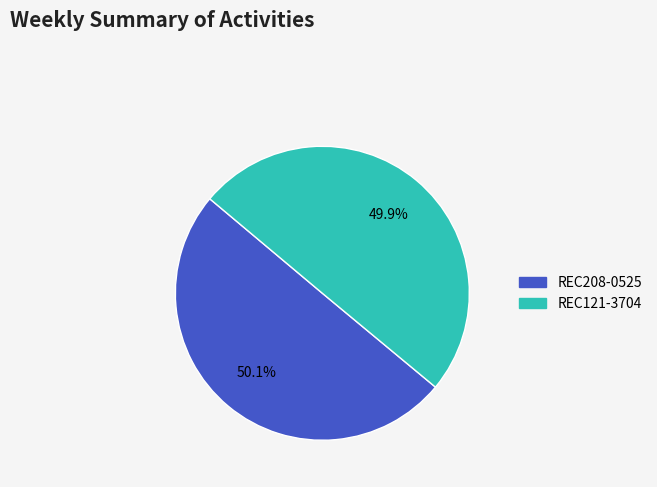

Combined, what portion of the pie is REC121-3704 and REC208-0525?

100.0%